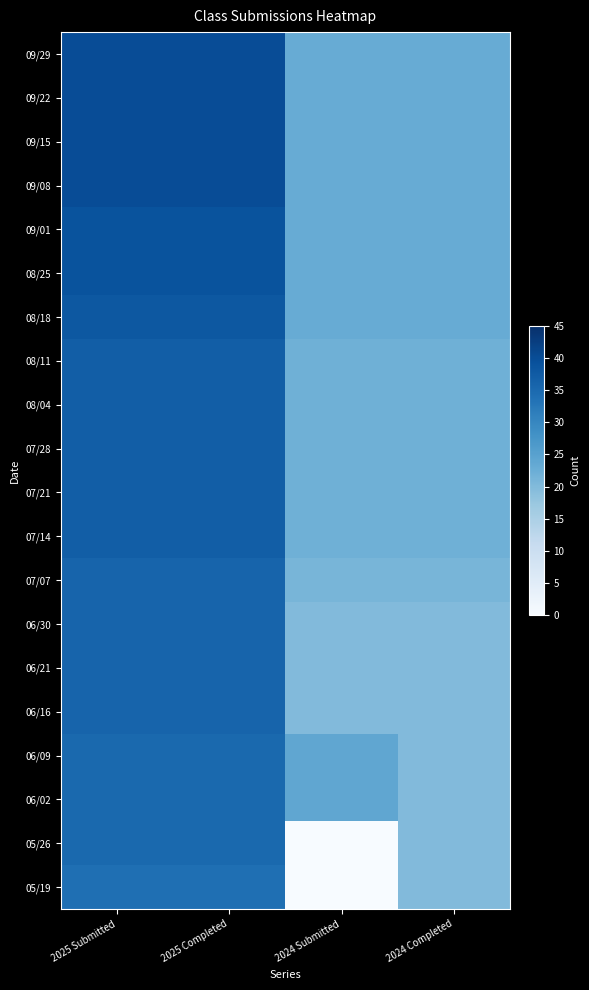

Reading right to left, list all the values displayed in this chart.

09/29: 2024 Completed=23	2024 Submitted=23	2025 Completed=40	2025 Submitted=40
09/22: 2024 Completed=23	2024 Submitted=23	2025 Completed=40	2025 Submitted=40
09/15: 2024 Completed=23	2024 Submitted=23	2025 Completed=40	2025 Submitted=40
09/08: 2024 Completed=23	2024 Submitted=23	2025 Completed=40	2025 Submitted=40
09/01: 2024 Completed=23	2024 Submitted=23	2025 Completed=39	2025 Submitted=39
08/25: 2024 Completed=23	2024 Submitted=23	2025 Completed=39	2025 Submitted=39
08/18: 2024 Completed=23	2024 Submitted=23	2025 Completed=38	2025 Submitted=38
08/11: 2024 Completed=22	2024 Submitted=22	2025 Completed=37	2025 Submitted=37
08/04: 2024 Completed=22	2024 Submitted=22	2025 Completed=37	2025 Submitted=37
07/28: 2024 Completed=22	2024 Submitted=22	2025 Completed=37	2025 Submitted=37
07/21: 2024 Completed=22	2024 Submitted=22	2025 Completed=37	2025 Submitted=37
07/14: 2024 Completed=22	2024 Submitted=22	2025 Completed=37	2025 Submitted=37
07/07: 2024 Completed=21	2024 Submitted=21	2025 Completed=36	2025 Submitted=36
06/30: 2024 Completed=20	2024 Submitted=20	2025 Completed=36	2025 Submitted=36
06/21: 2024 Completed=20	2024 Submitted=20	2025 Completed=36	2025 Submitted=36
06/16: 2024 Completed=20	2024 Submitted=20	2025 Completed=36	2025 Submitted=36
06/09: 2024 Completed=20	2024 Submitted=24	2025 Completed=35	2025 Submitted=35
06/02: 2024 Completed=20	2024 Submitted=24	2025 Completed=35	2025 Submitted=35
05/26: 2024 Completed=20	2024 Submitted=0	2025 Completed=35	2025 Submitted=35
05/19: 2024 Completed=20	2024 Submitted=0	2025 Completed=34	2025 Submitted=34